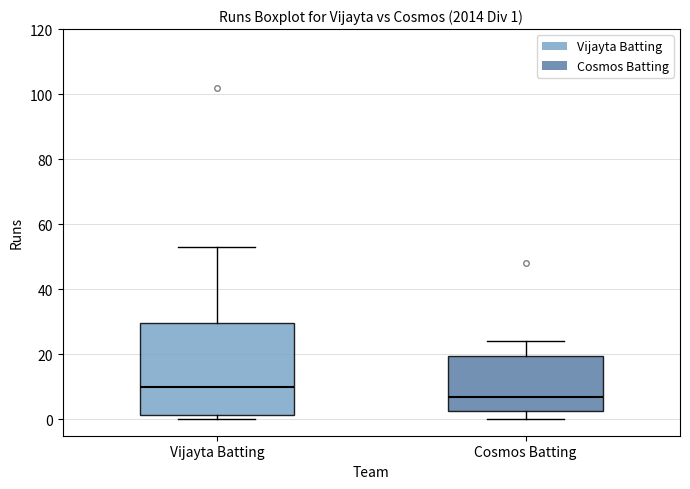

Which box is the tallest, from its lower edge to its upper edge?

Vijayta Batting